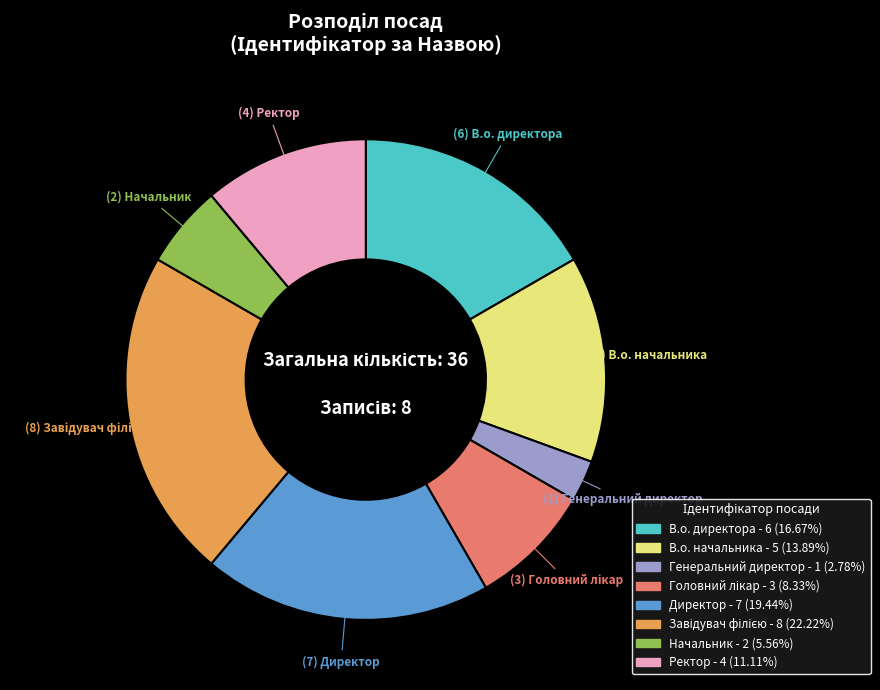

Approximately how many times larger is the value at Директор compared to Начальник?

3.5